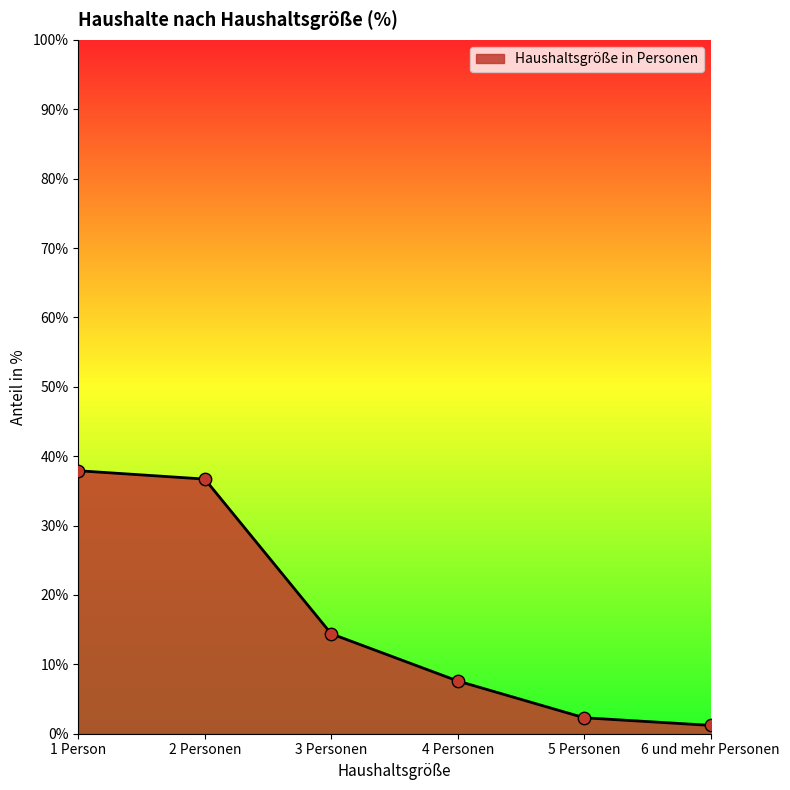

What is the ratio of the value at 2 Personen to the value at 1 Person?

1.0